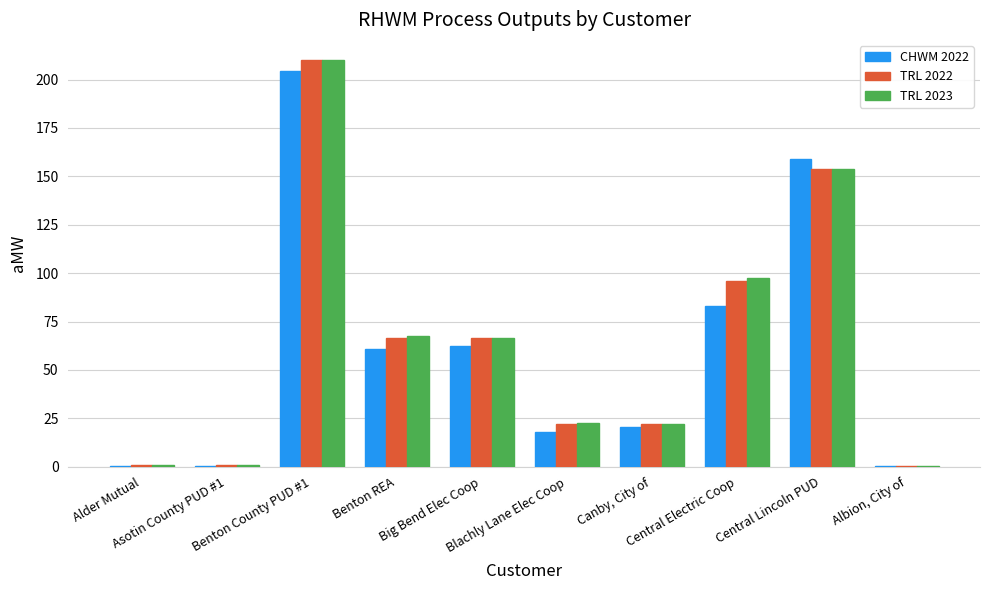

What is the greatest value displayed?

210.0